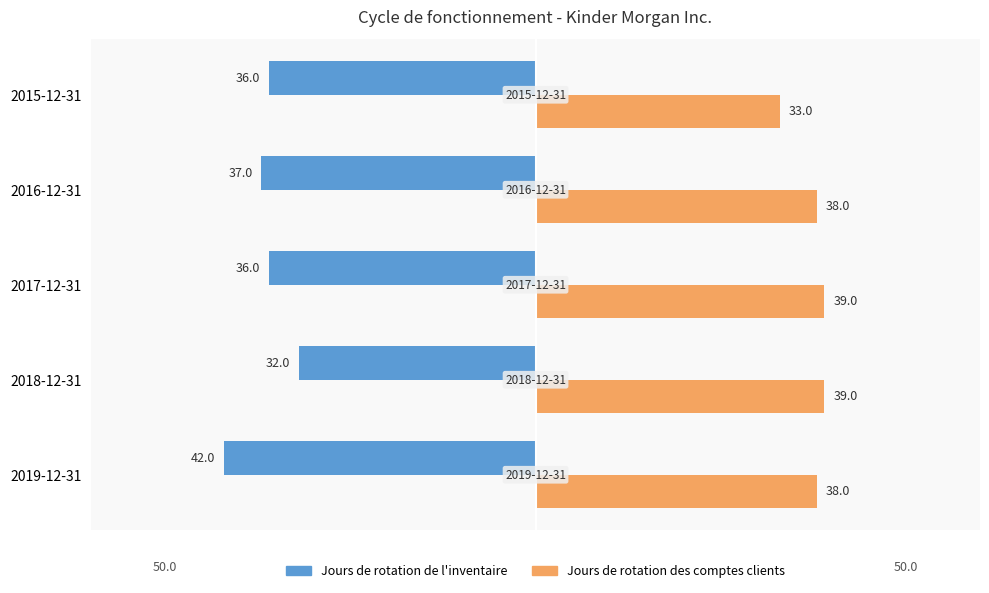

What are all the series names shown in the legend?

Jours de rotation de l'inventaire, Jours de rotation des comptes clients